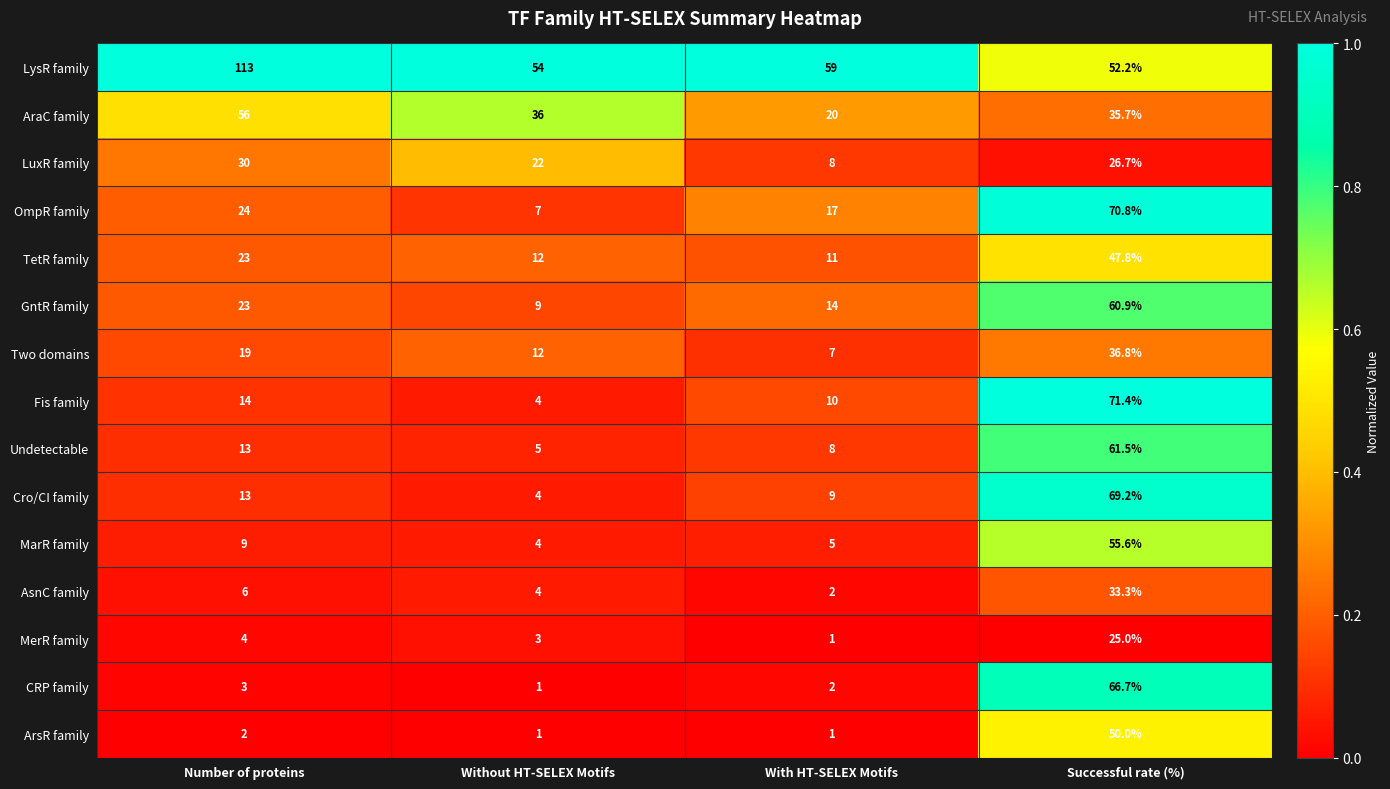

What is the difference between the Undetectable values at Without HT-SELEX Motifs and Number of proteins?

8.0